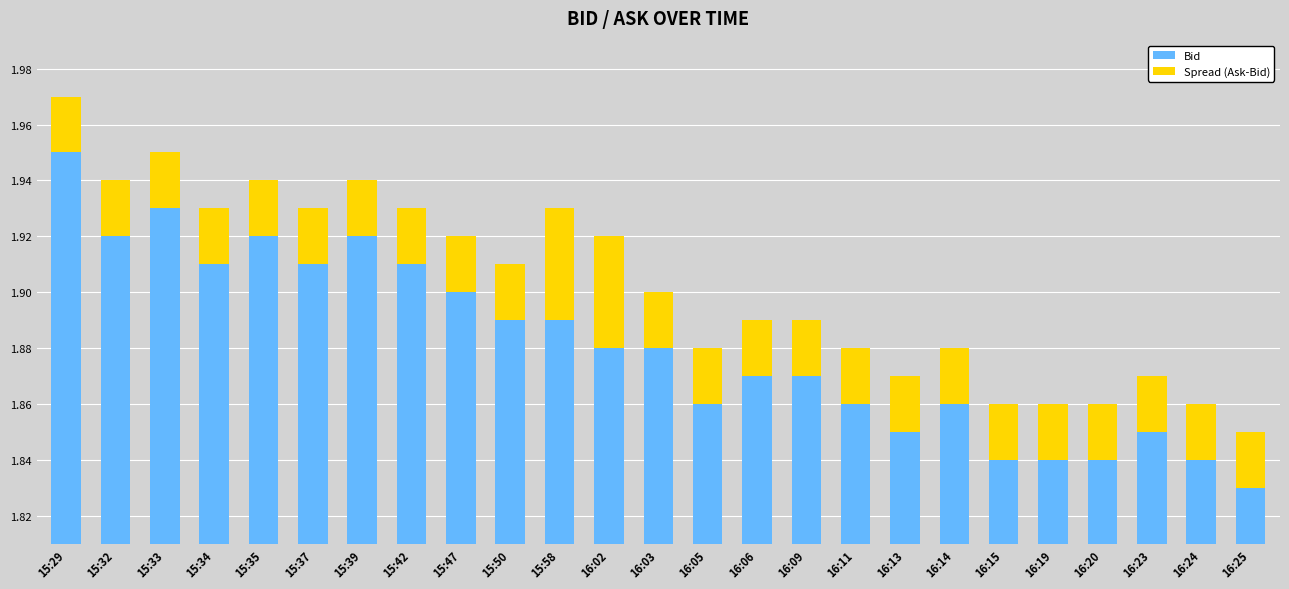

What is the minimum value for Bid?

1.8